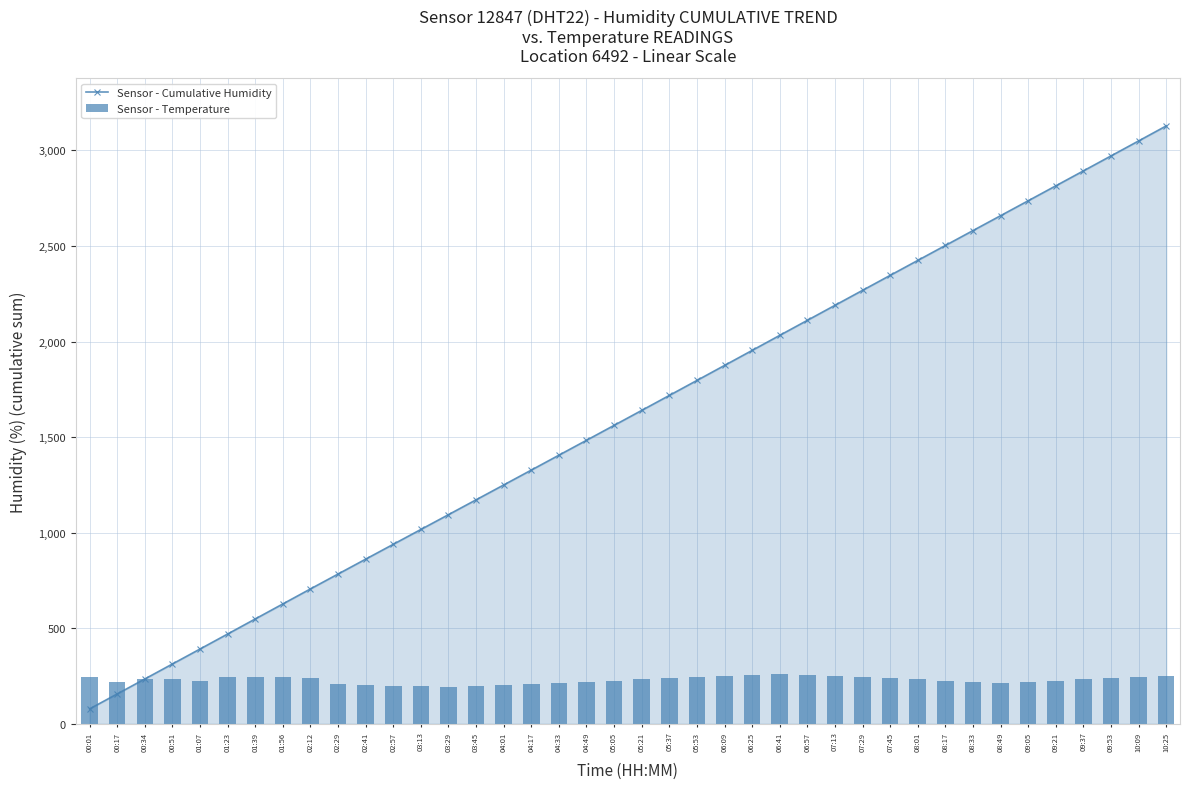

What is the approximate value of Sensor - Temperature at 01:56?

243.6